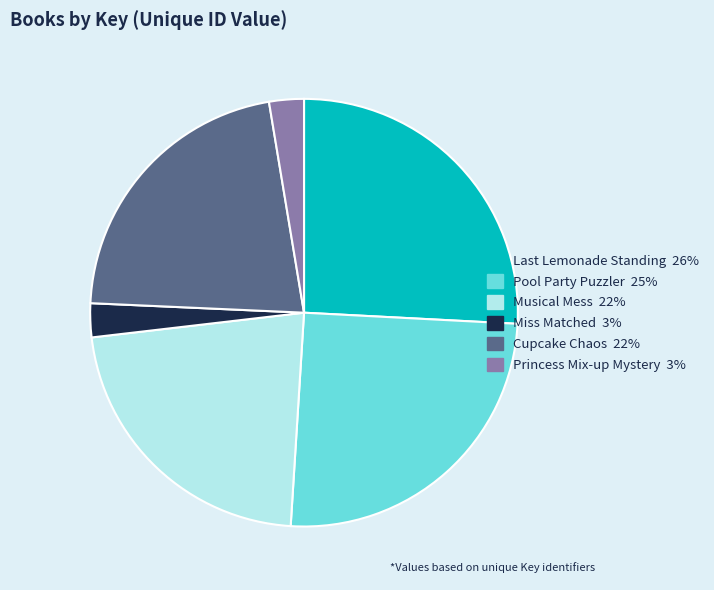

What is the largest slice in the pie chart?

Last Lemonade Standing